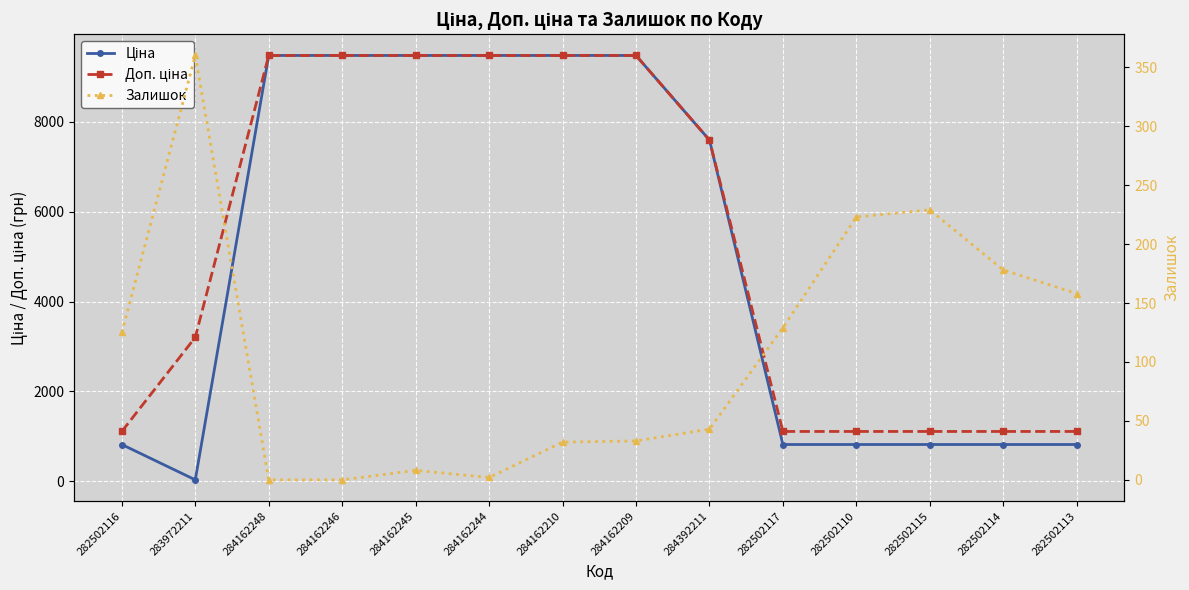

What is the label of the 5th point from the left?

284162245